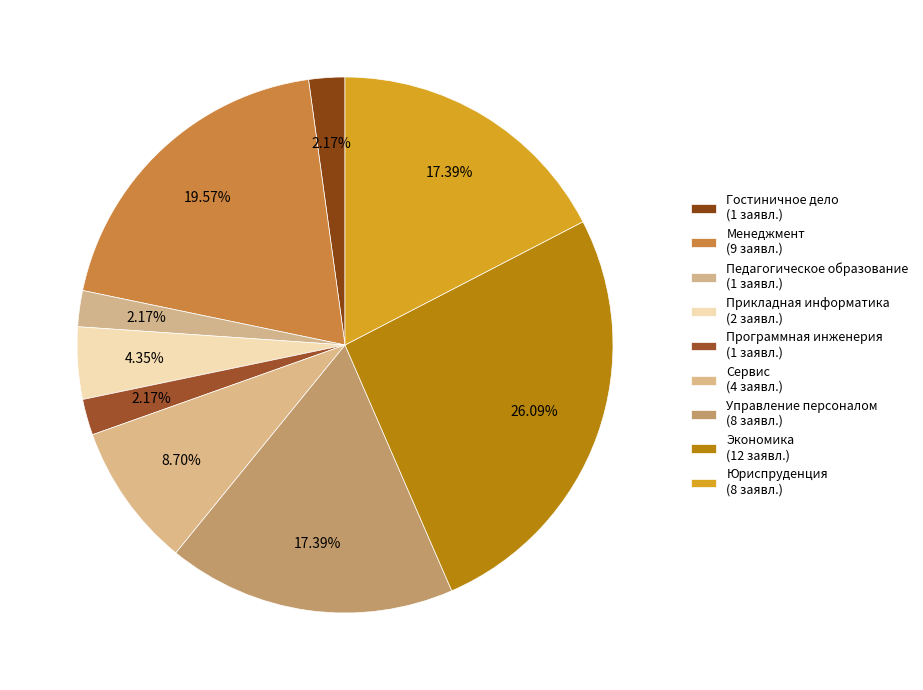

Combined, do Педагогическое образование and Экономика account for over 50%?

No